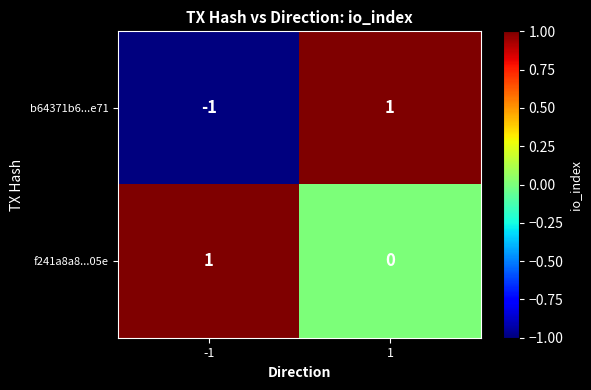

Reading left to right, list all the values displayed in this chart.

b64371b6...e71: -1=-1	1=1
f241a8a8...05e: -1=1	1=0